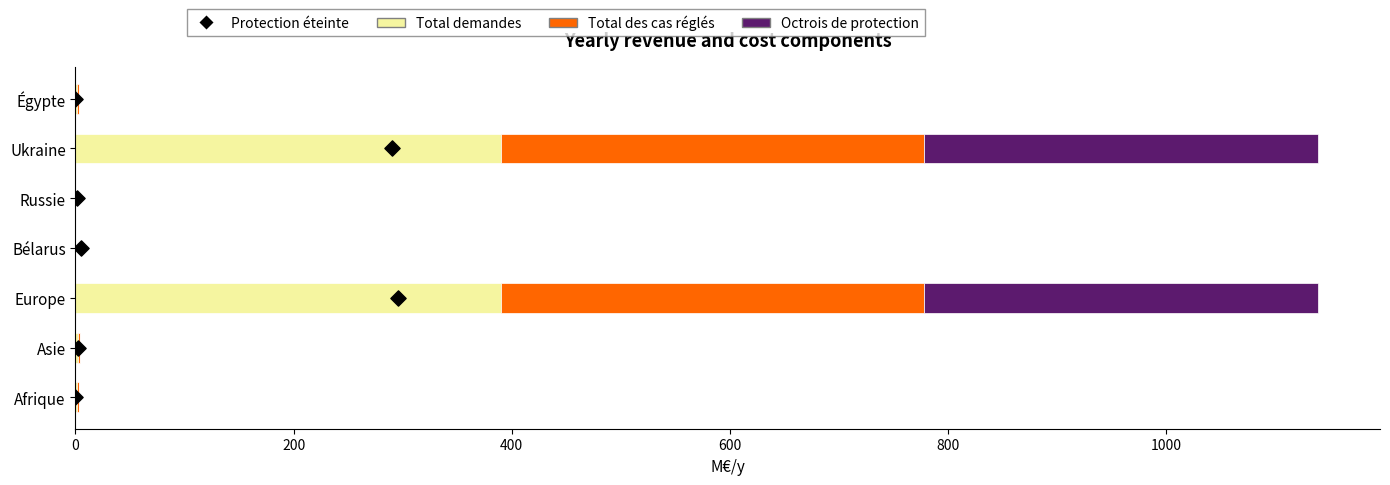

What are all the series names shown in the legend?

Total demandes, Total des cas réglés, Octrois de protection, Protection éteinte